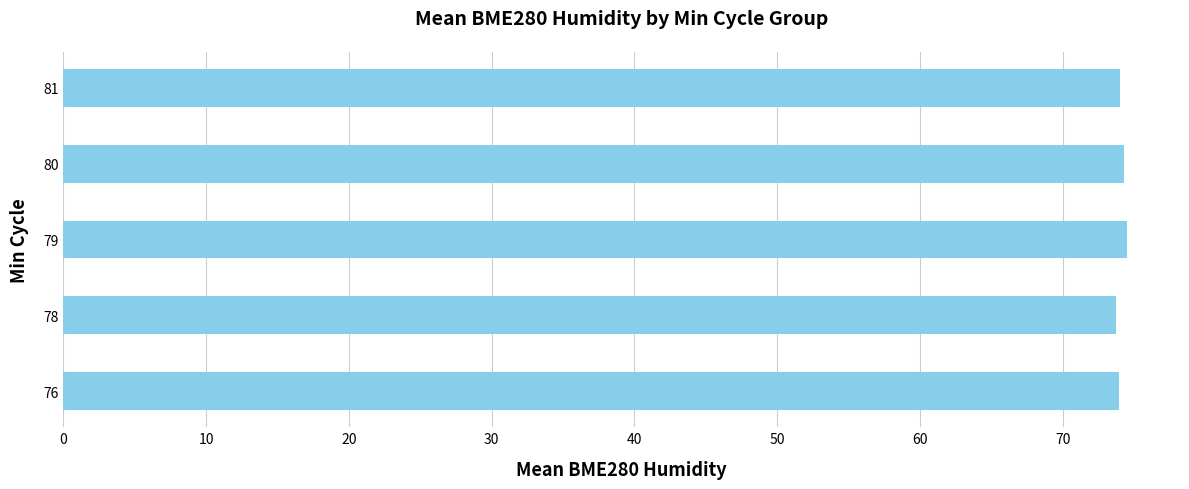

What is the maximum value shown in the chart?

74.5